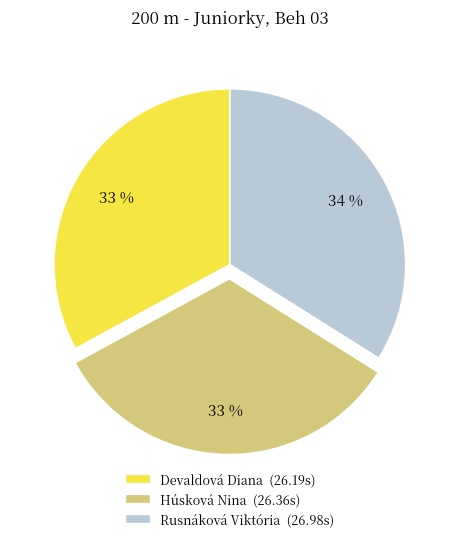

Combined, do Rusnáková Viktória and Húsková Nina account for over 50%?

Yes